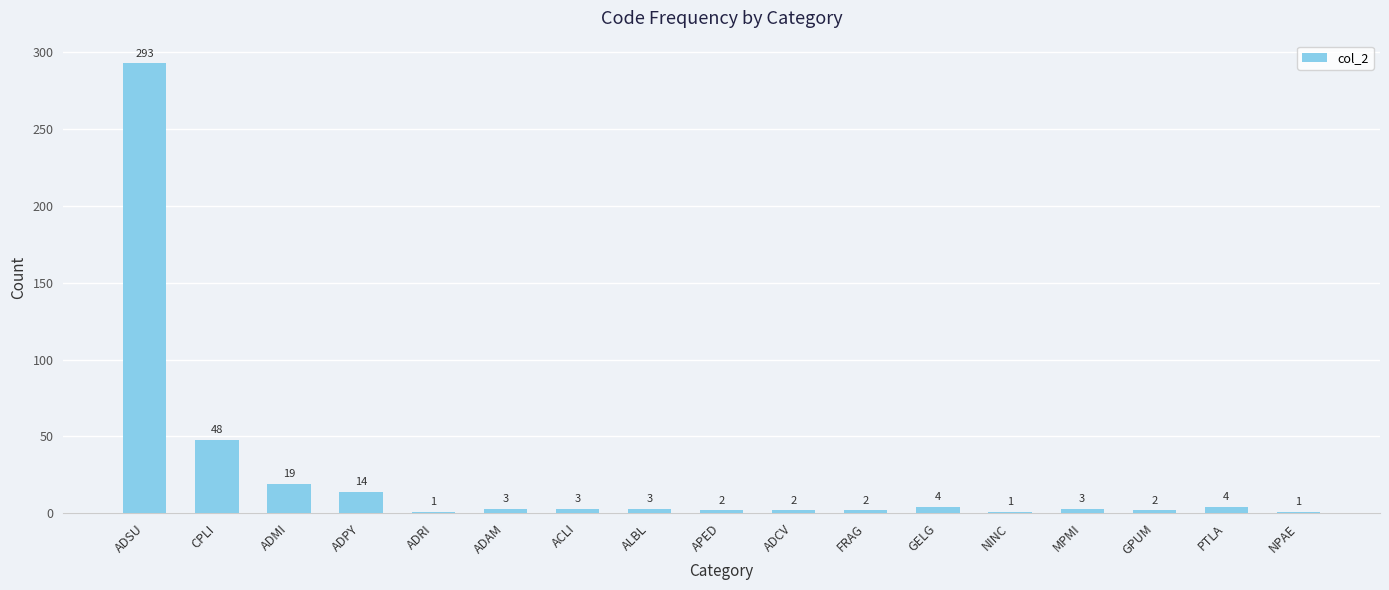

Are the bars horizontal?

No